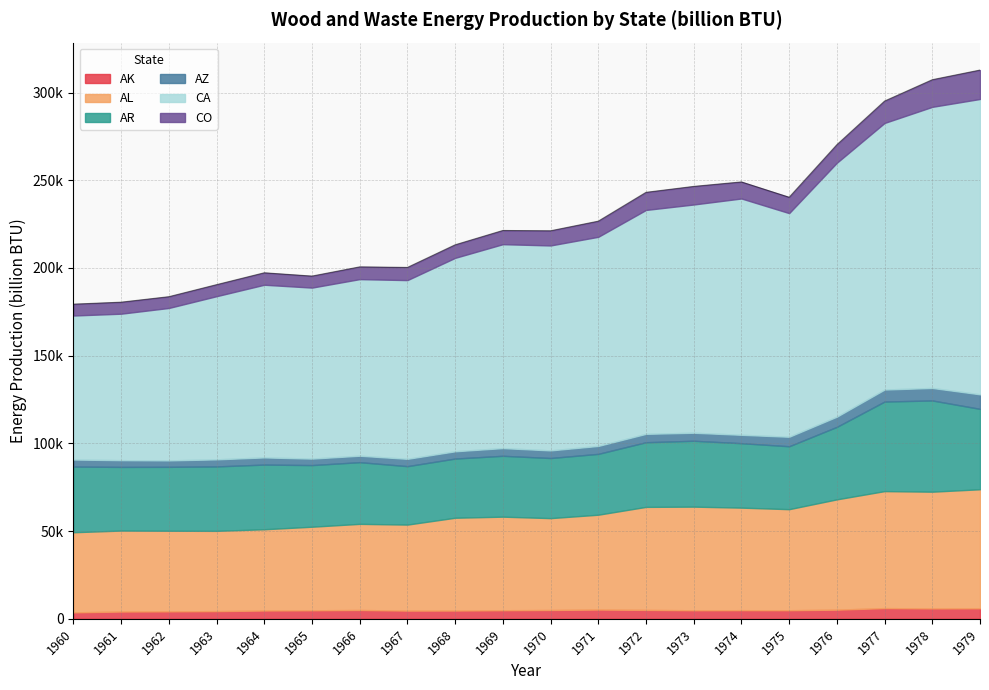

At which label does AK reach its peak?

1977